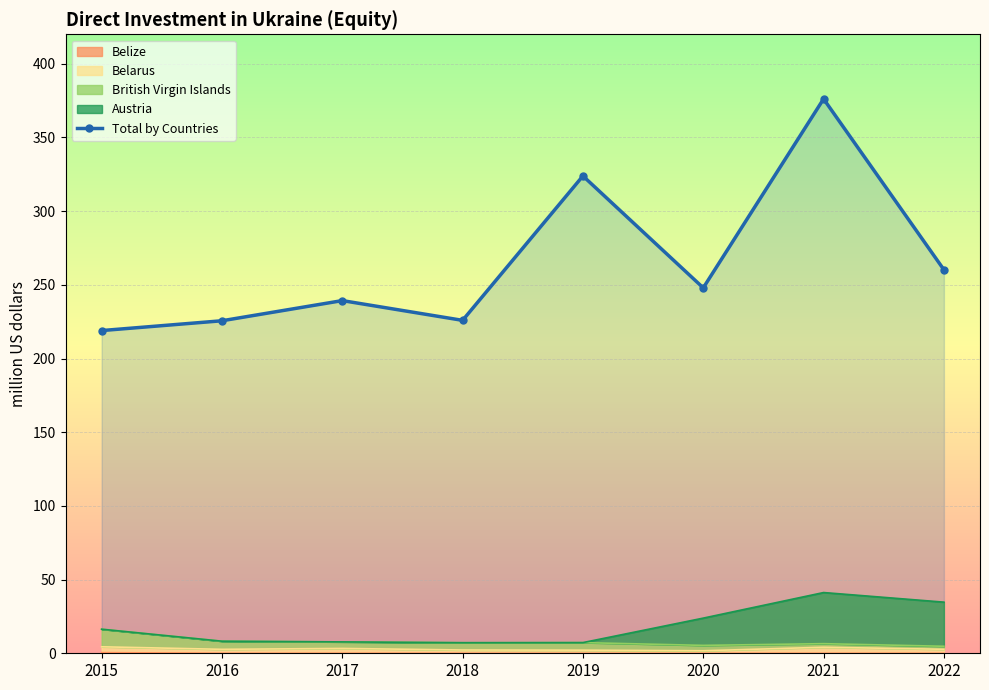

What is the value of the 3rd point from the left?

239.3